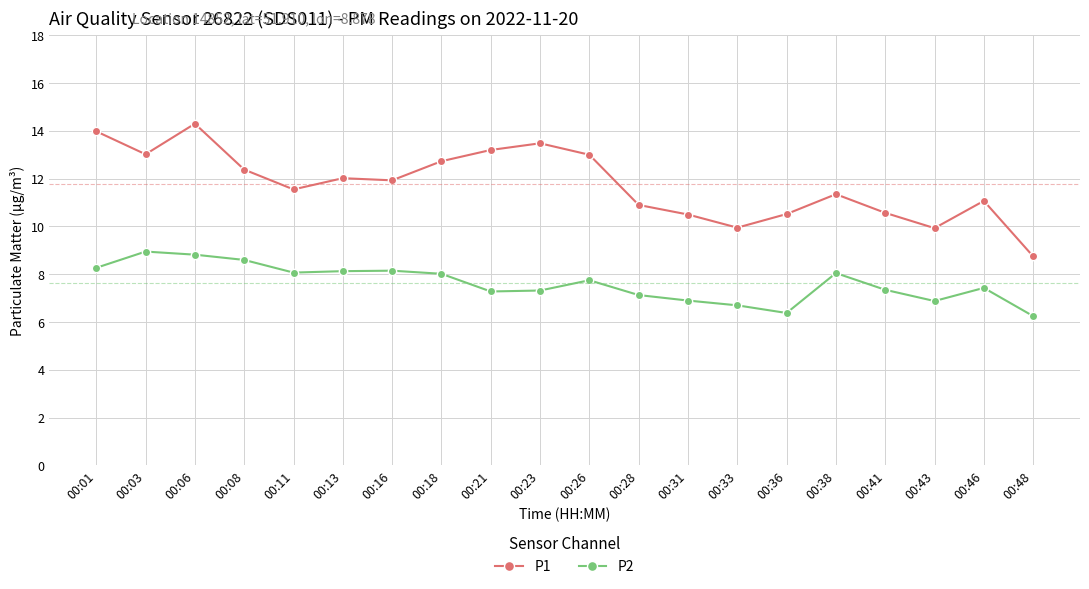

The value of P2 at 00:48 is 9.0. True or false?

False